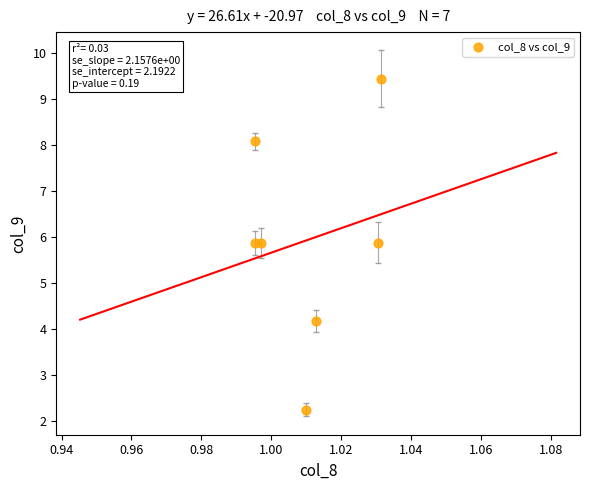

What is the range of Y values (max minus min)?

7.2